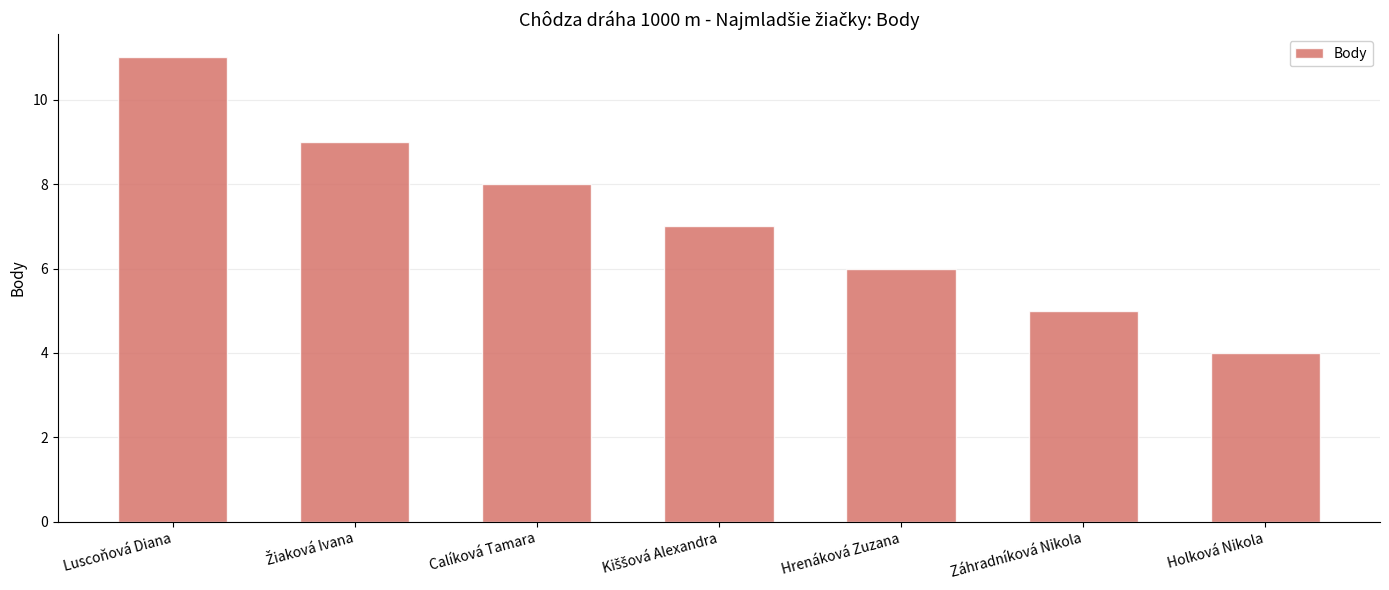

Between Záhradníková Nikola and Hrenáková Zuzana, which is larger?

Hrenáková Zuzana